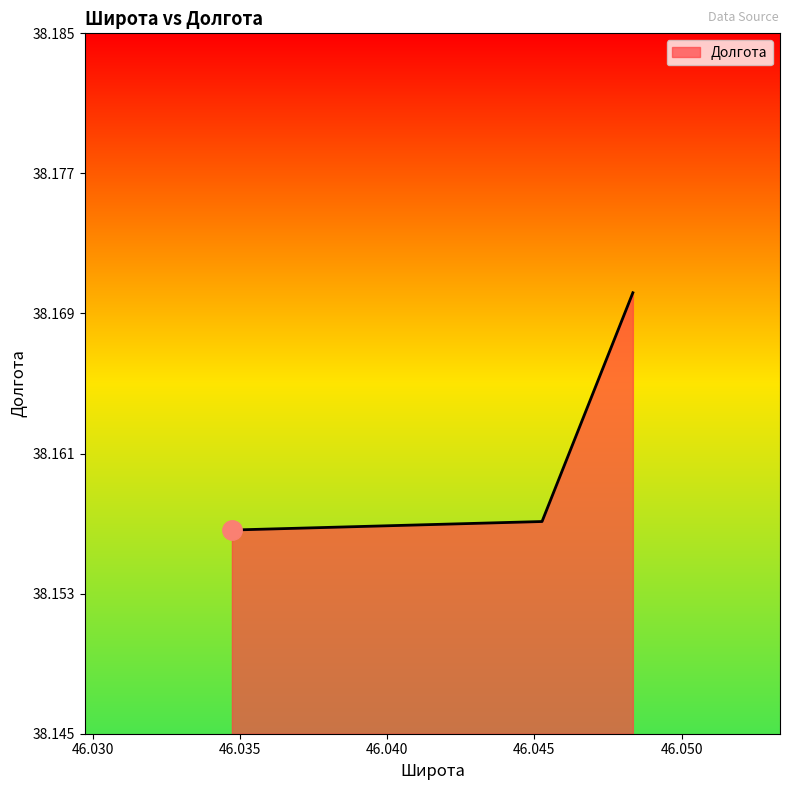

How many values are between 38 and 39?

3